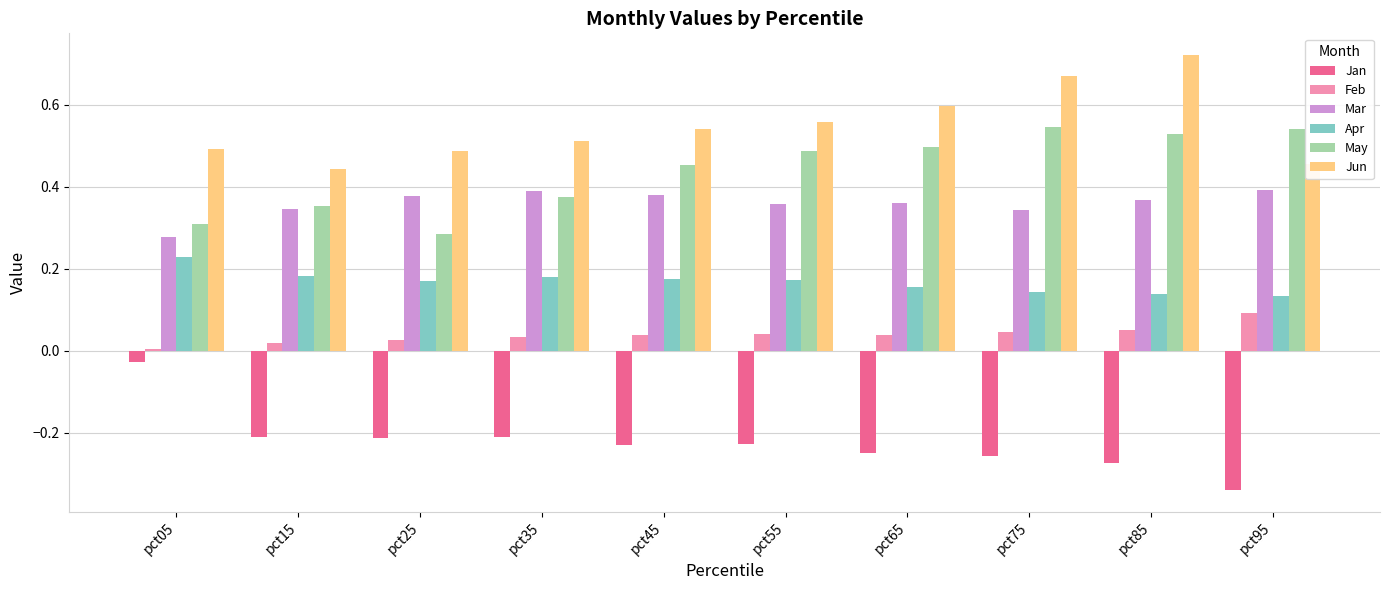

How many distinct data groups are displayed?

6